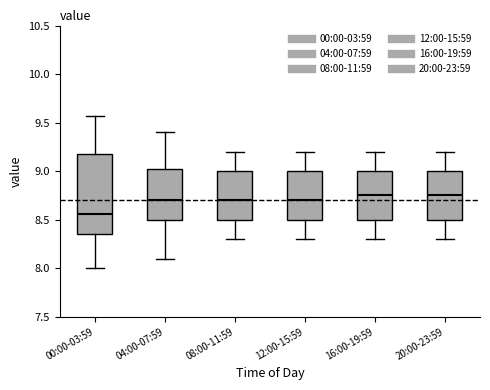

Where does the lower whisker of the box for 08:00-11:59 end on the y-axis? The values are not printed on the chart, so give them approximately, as read against the axis.

8.30